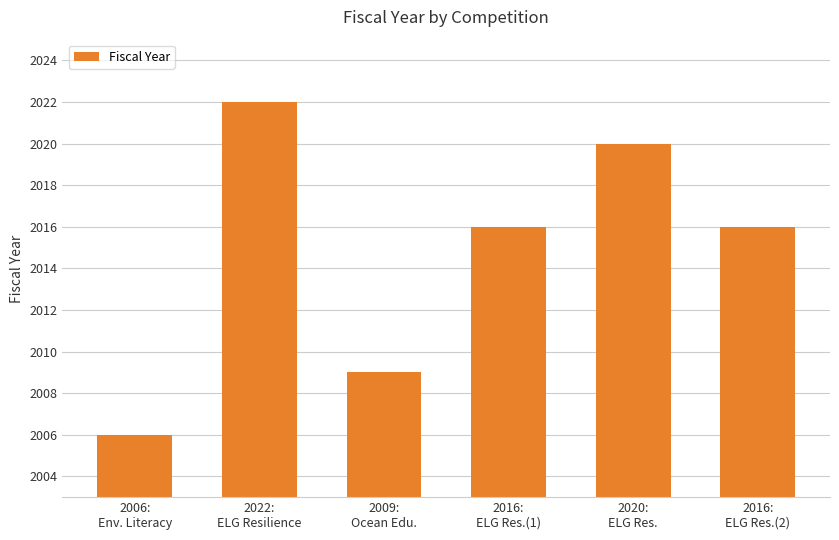

How many values are between 2009 and 2020?

4